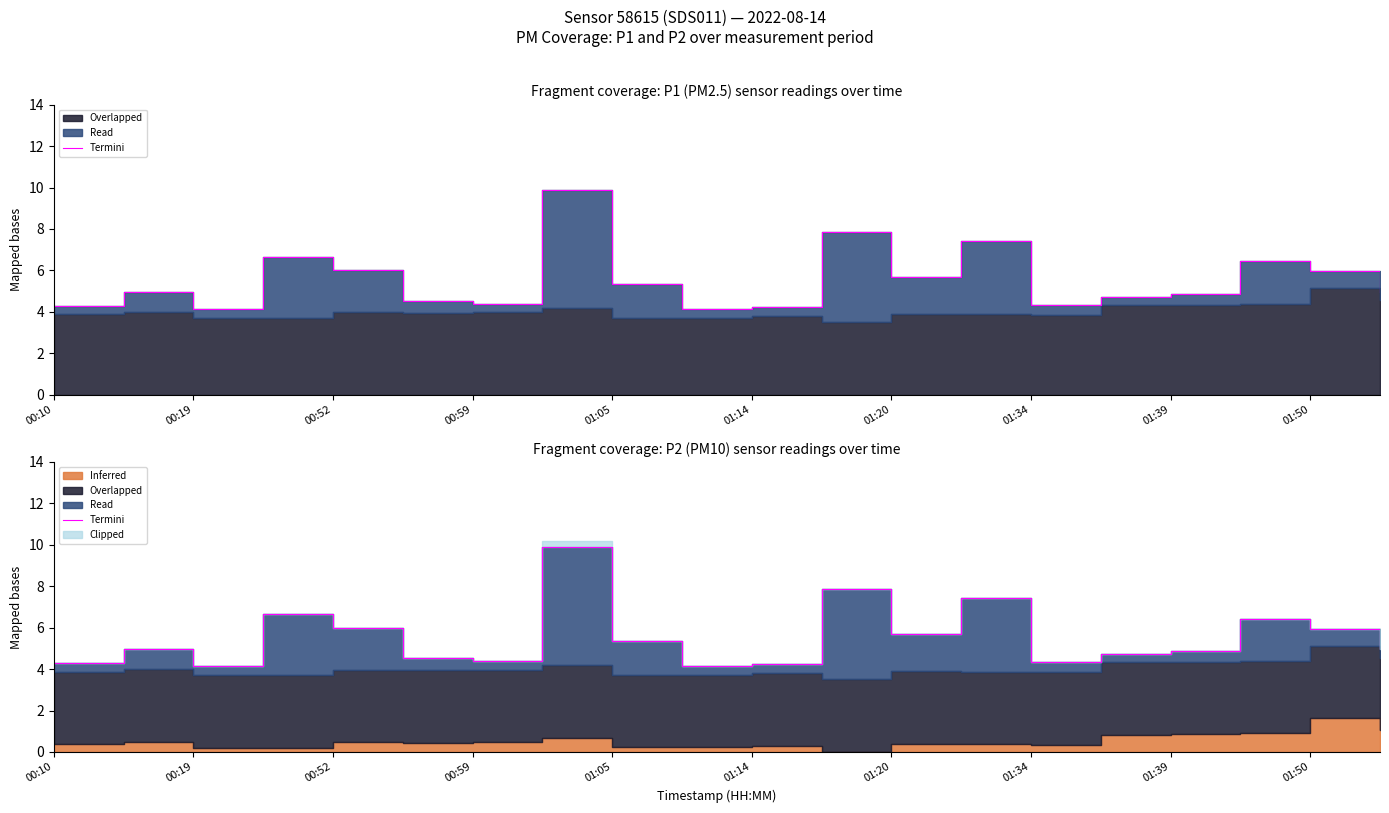

How many interior local valleys (lower than both neighbors) does the data have?

5